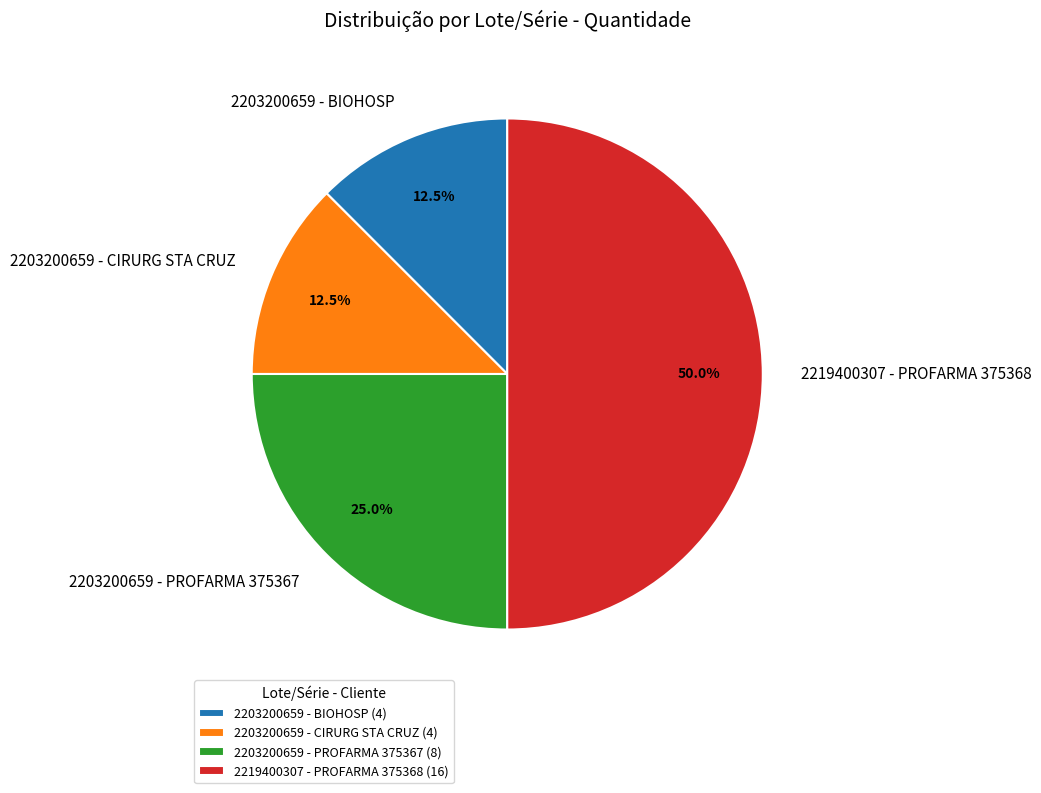

Which slice is the largest?

2219400307 - PROFARMA 375368